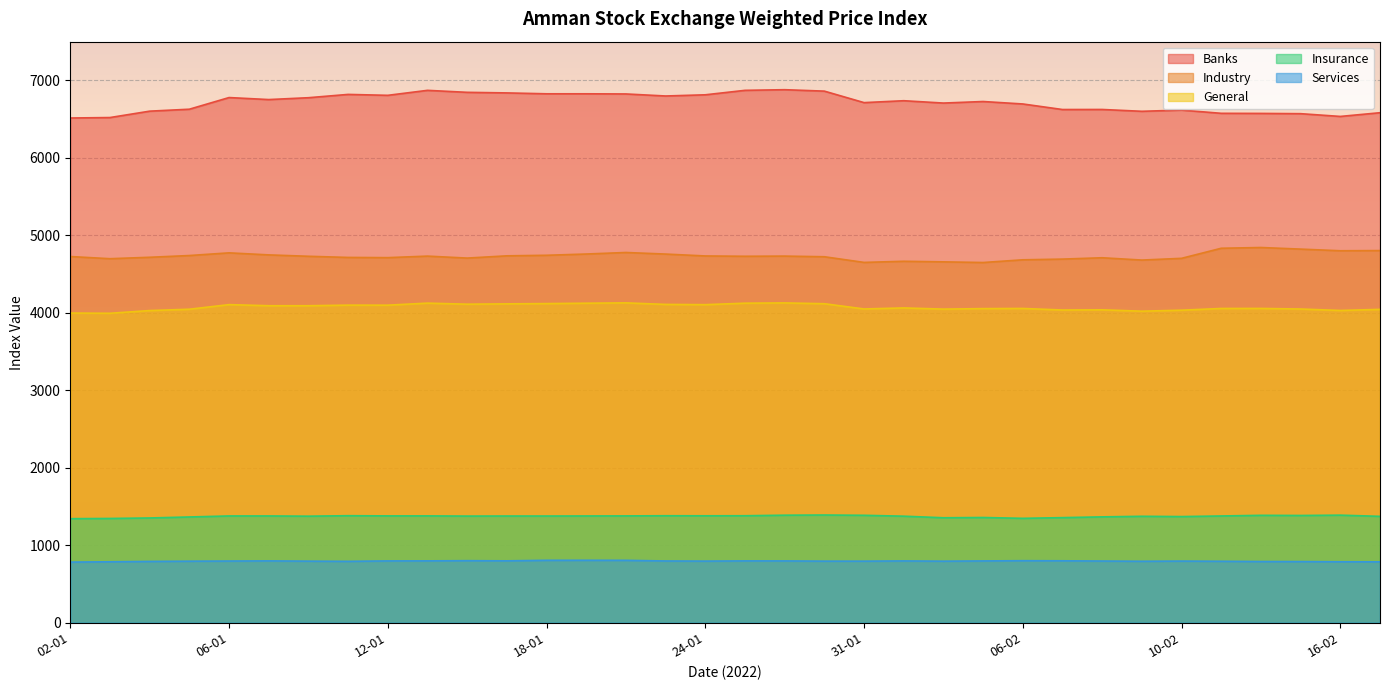

How many lines are shown in the chart?

5